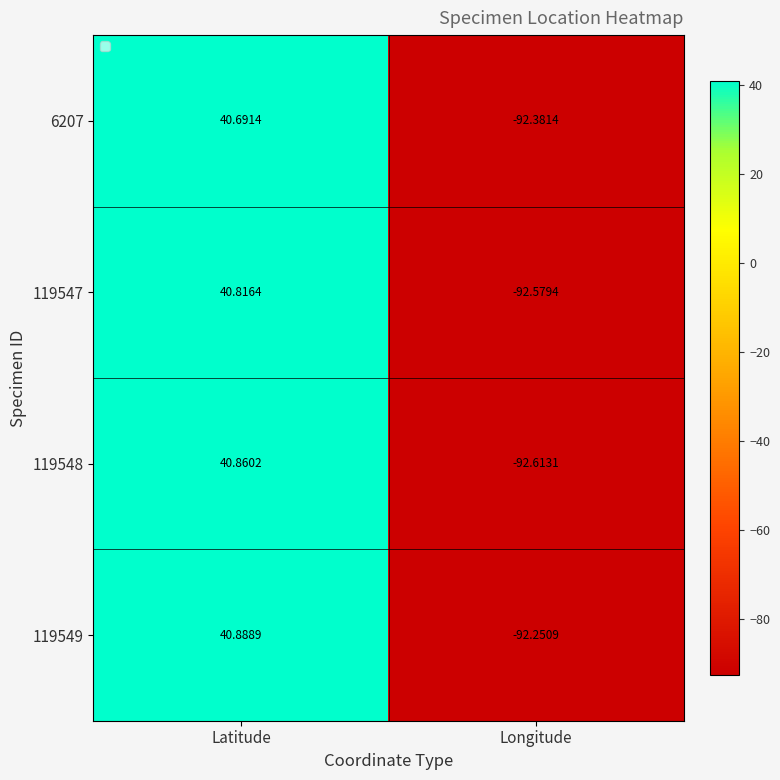

Which category has the lowest value across all series?

Longitude